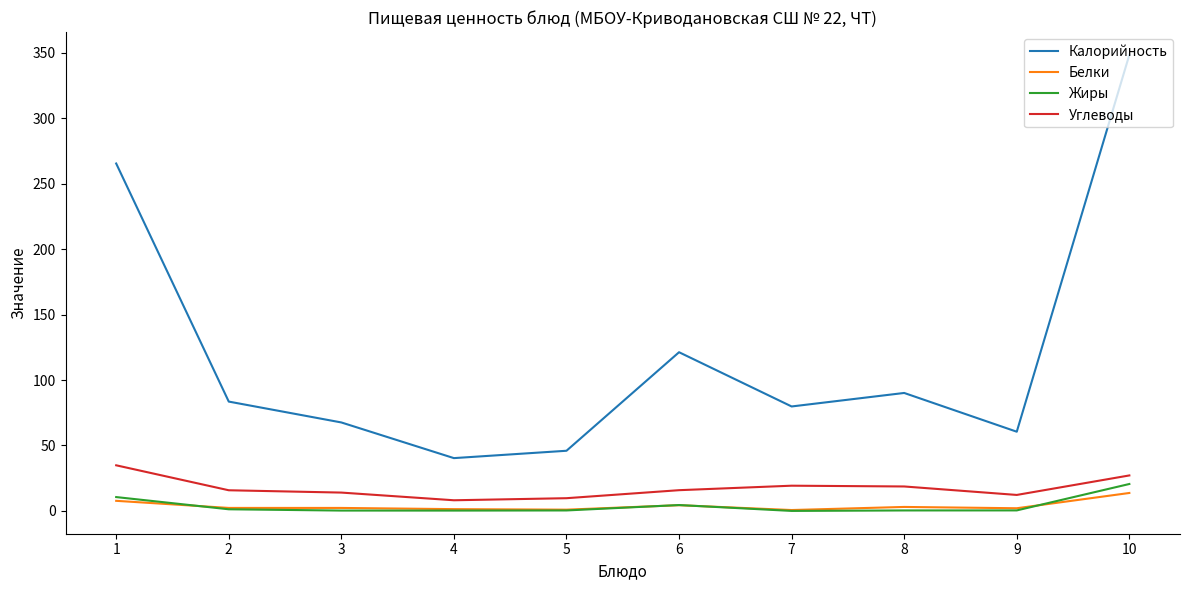

What is the total value across all series at 9?

75.2